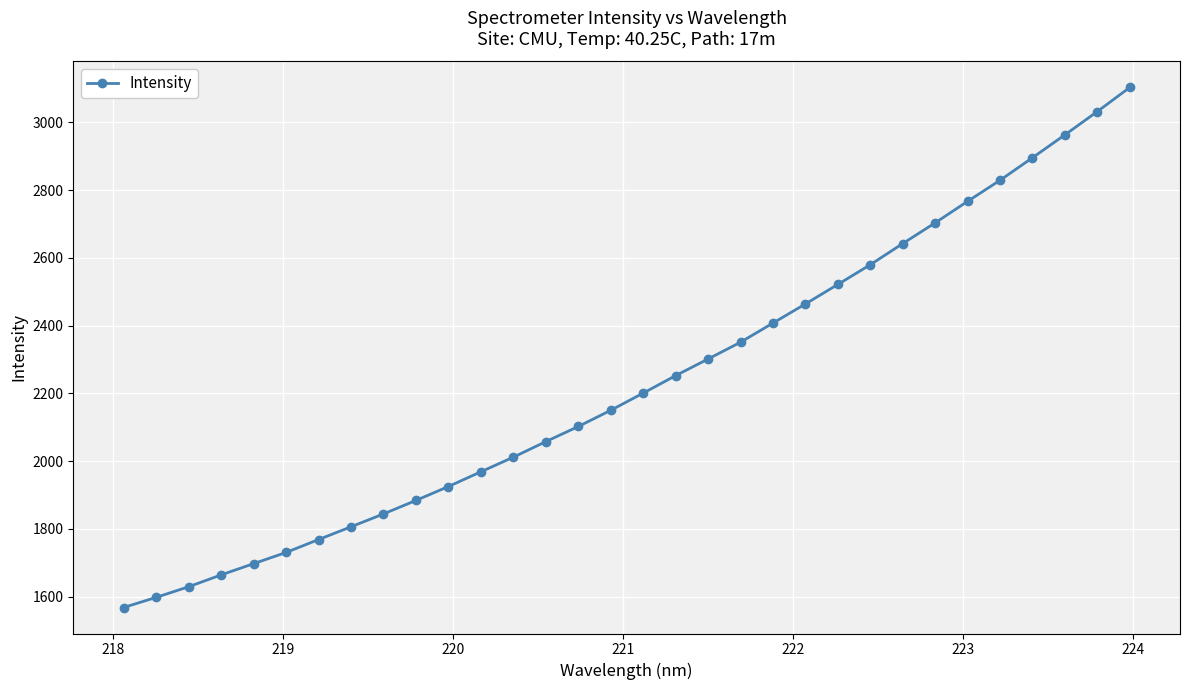

What is the difference between the maximum and minimum values?

1535.4